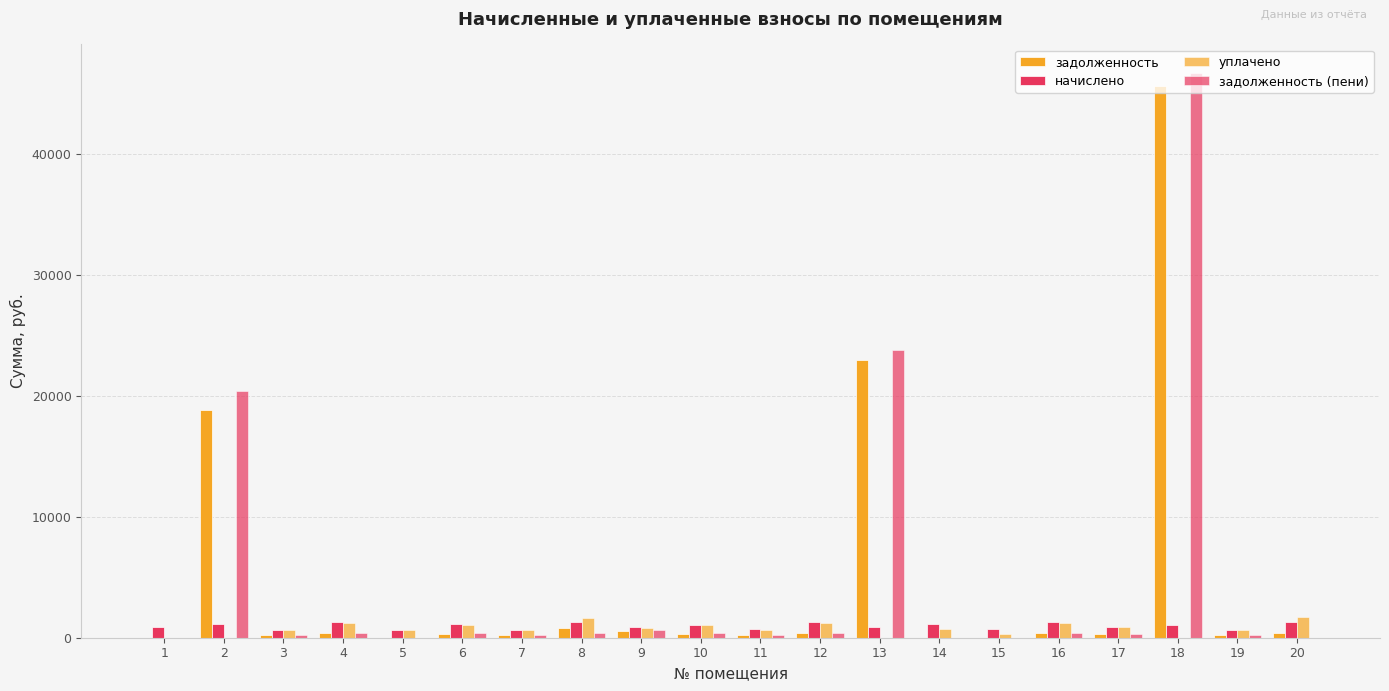

What is the greatest value displayed?

46708.1